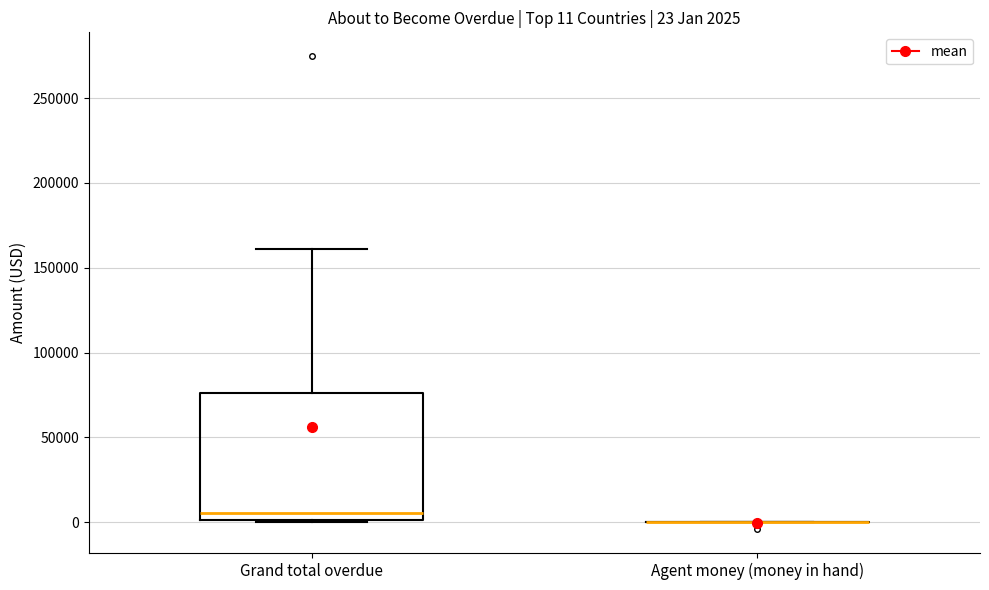

Comparing the boxes themselves (not the whiskers), which one is the tallest?

Grand total overdue